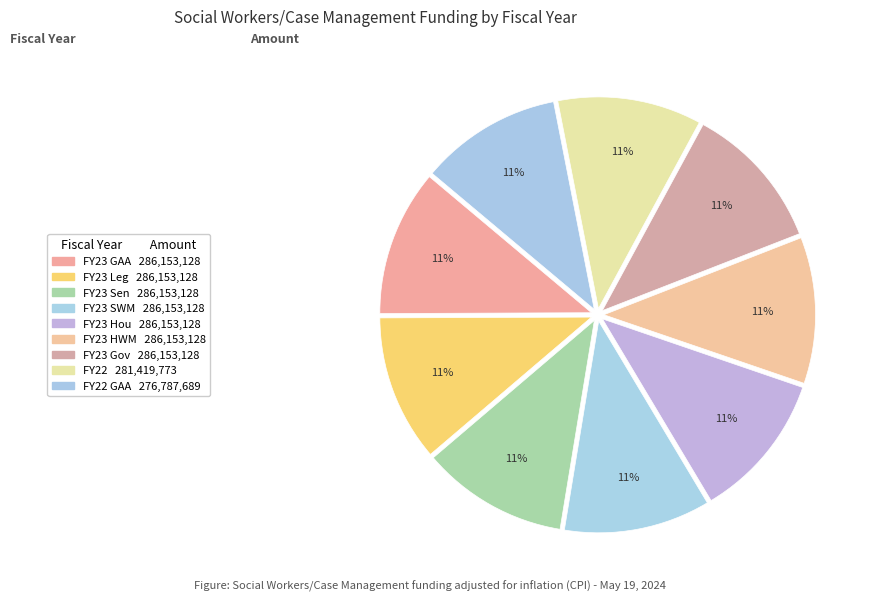

How many segments does this pie chart have?

9